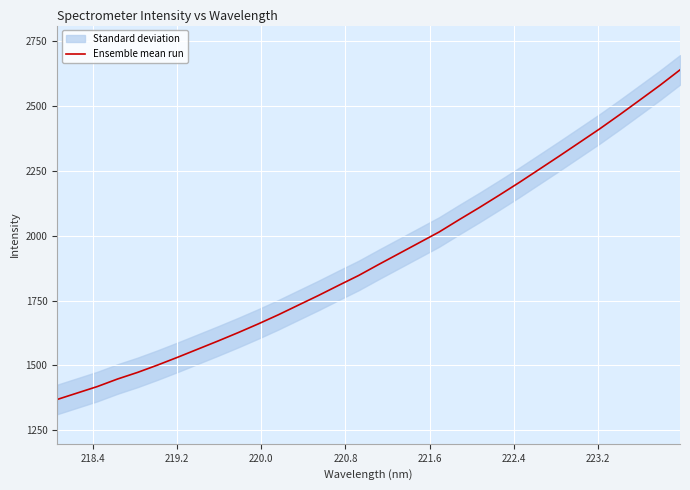

What is the average value?

1915.7